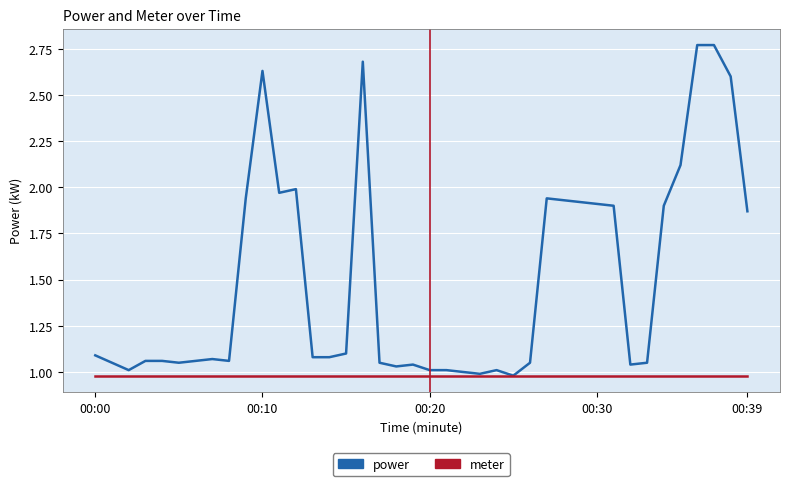

Which series has the largest total across all categories?

power